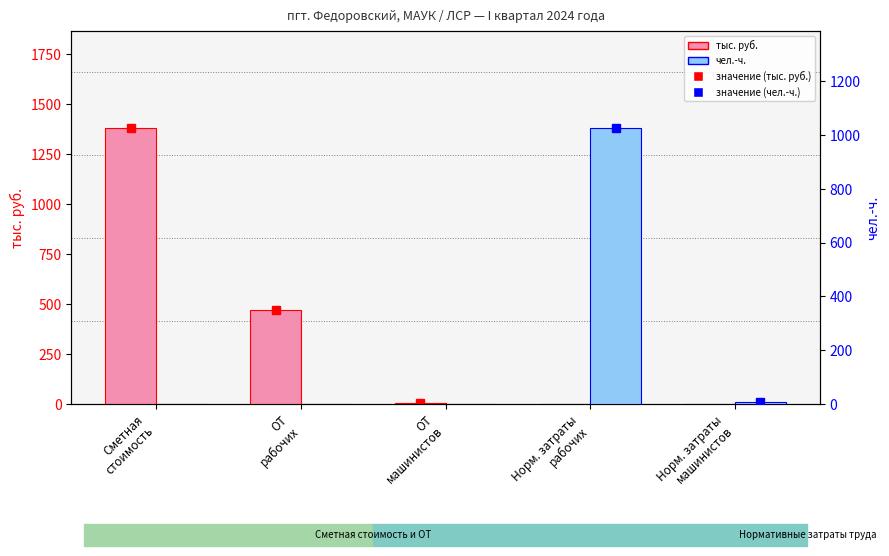

How many values in чел.-ч. are above zero?

2